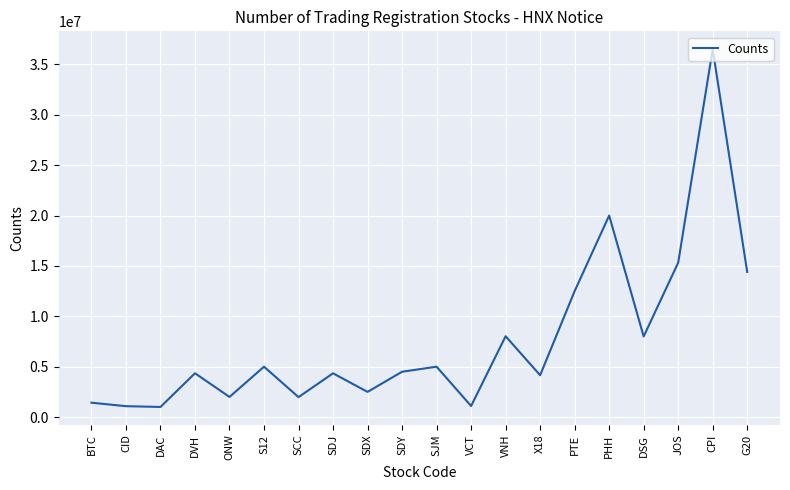

What value does the data have at SDX, to the nearest 10?

2500000